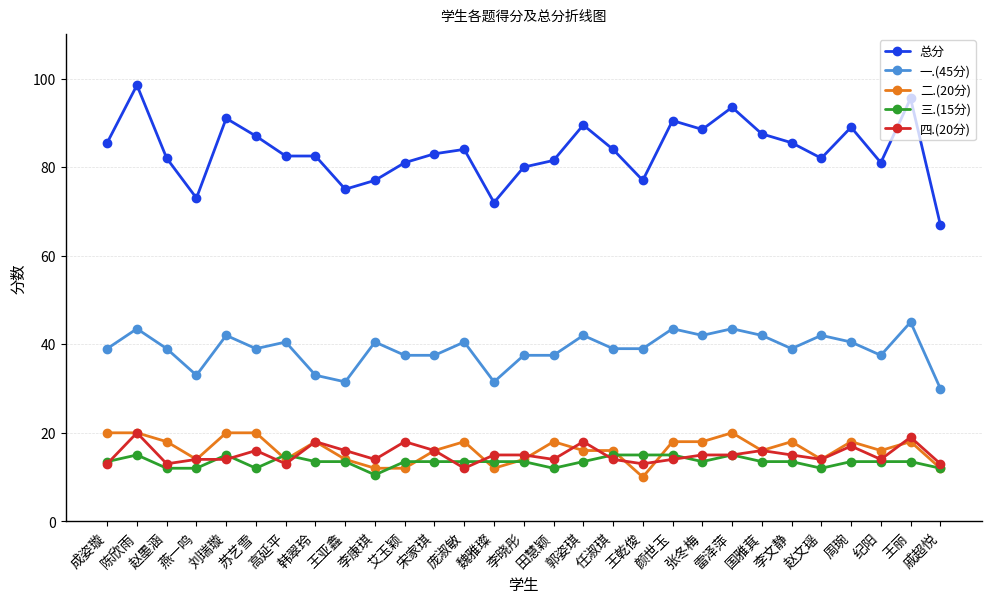

What is the difference between the highest and lowest values at 燕一鸣?

61.0